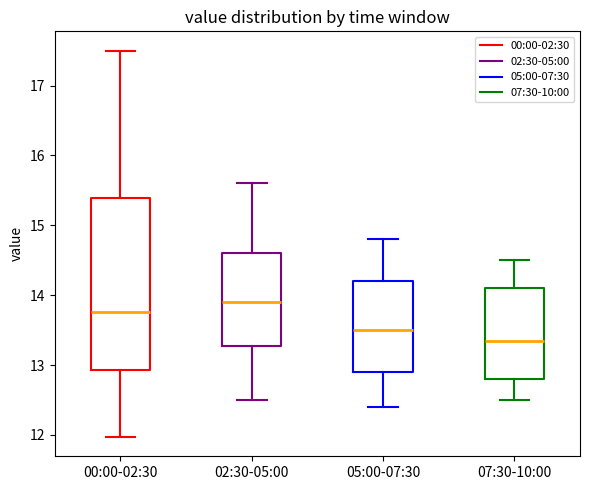

Where does the lower whisker of the box for 02:30-05:00 end on the y-axis? The values are not printed on the chart, so give them approximately, as read against the axis.

12.5